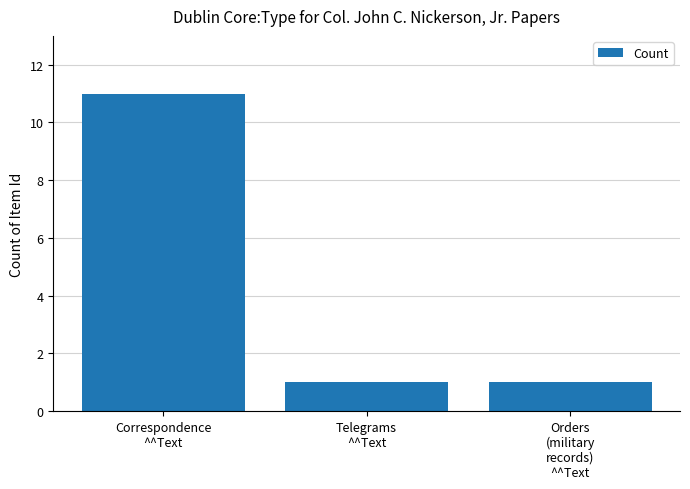

What is the maximum value shown in the chart?

11